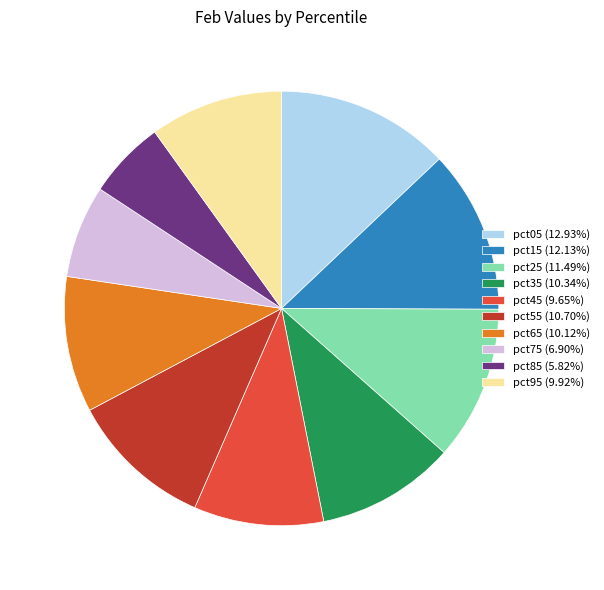

Combined, do pct75 (6.90%) and pct15 (12.13%) account for over 50%?

No